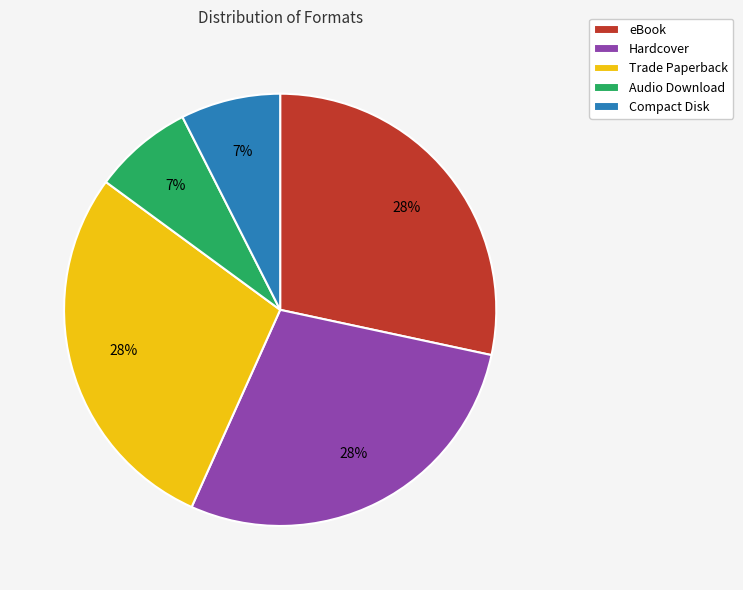

To the nearest percent, what is the difference between the largest and smallest slice percentages?

21%